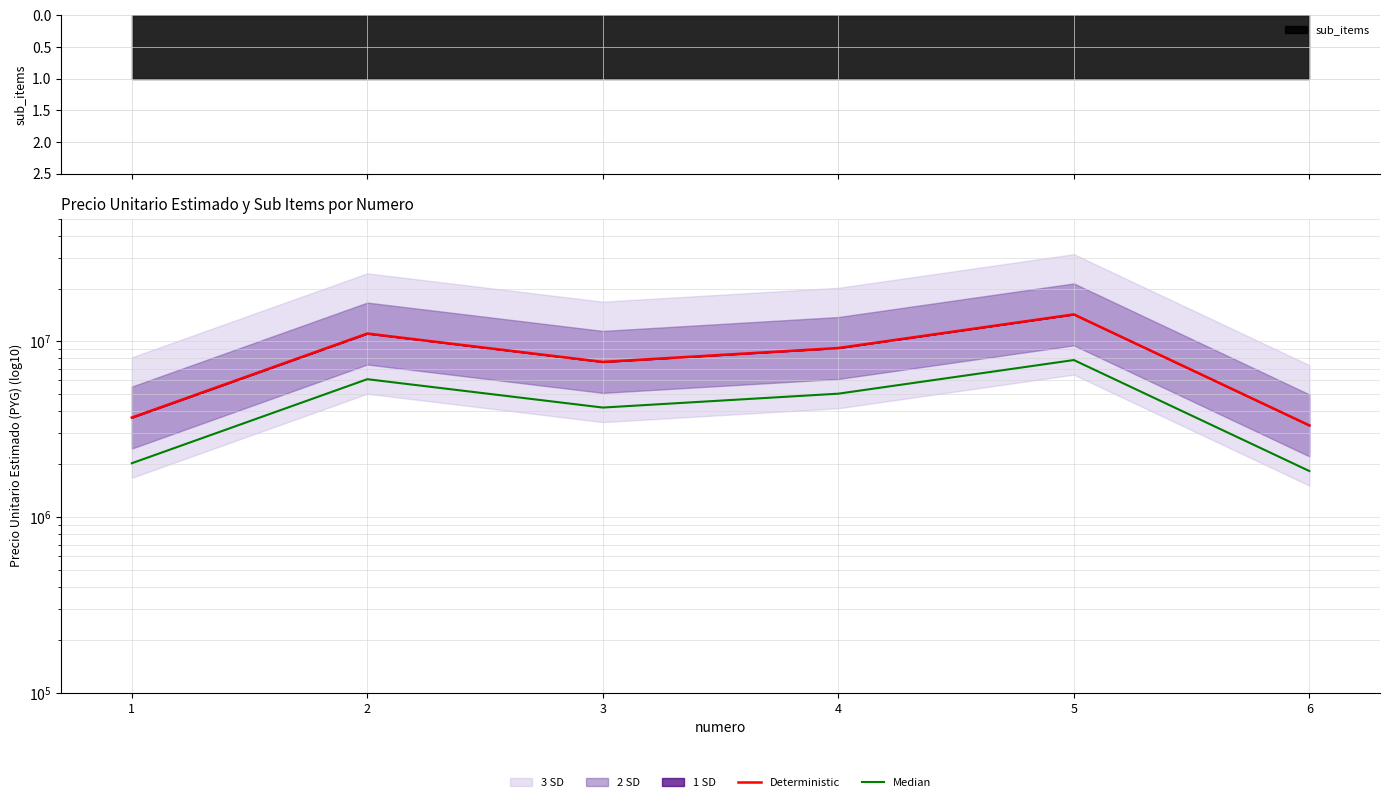

True or false: Deterministic and Median cross at least once.

False